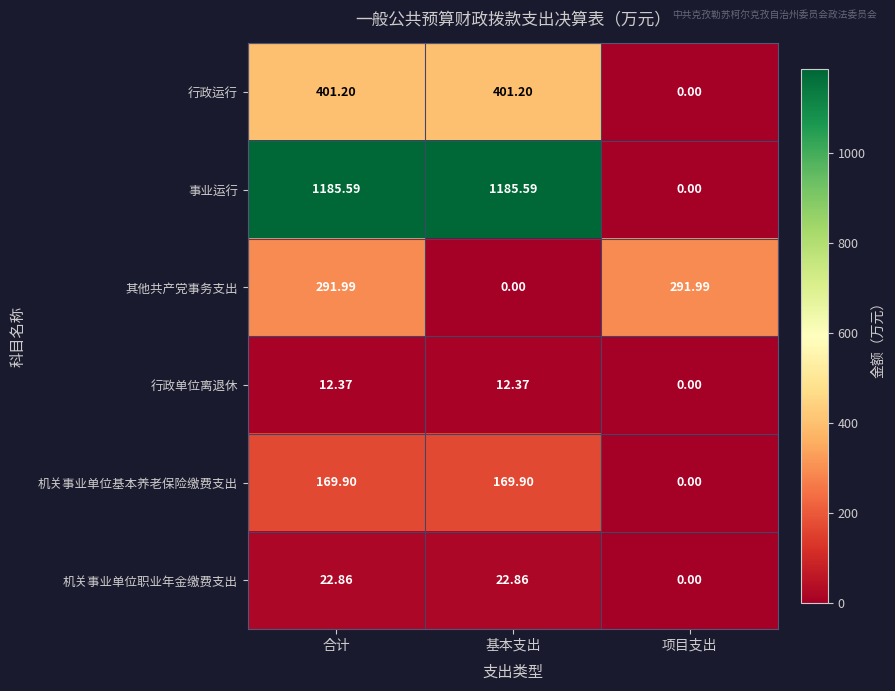

Count the number of data series in this chart.

6